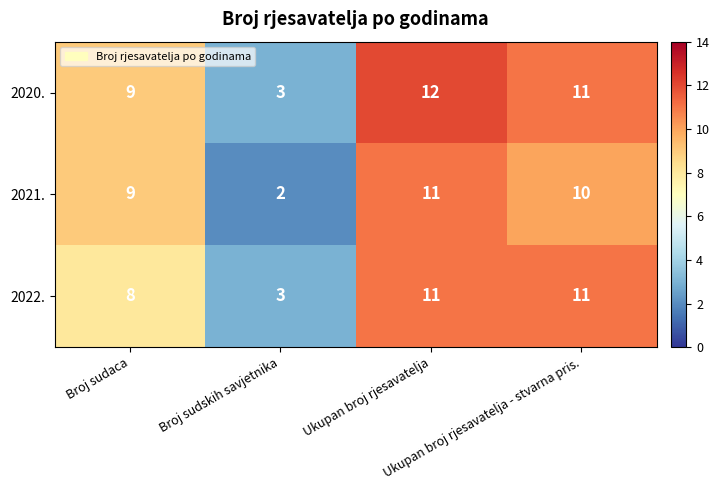

Rank the series by their average value, from lowest to highest.

2021., 2022., 2020.